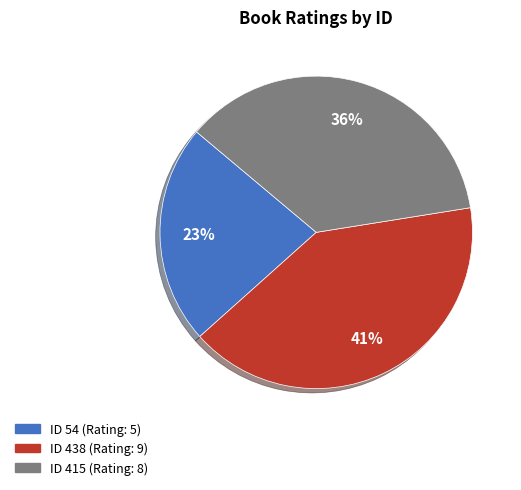

Do ID 415 (Rating: 8) and ID 54 (Rating: 5) together represent more than half of the pie?

Yes